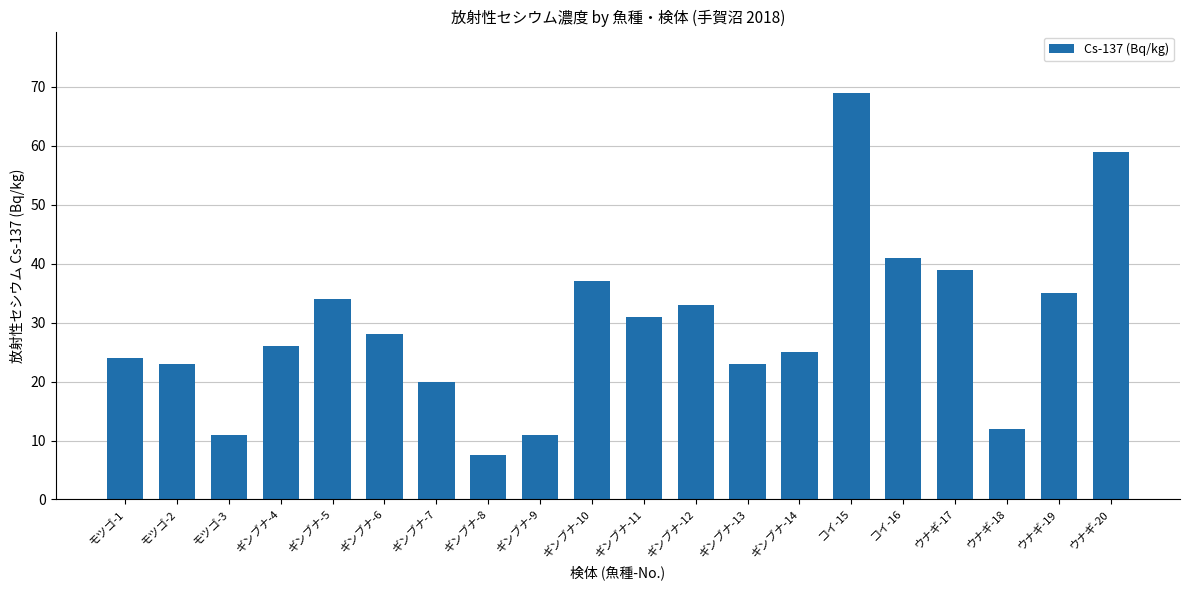

Where does the data first go above 28?

ギンブナ-5